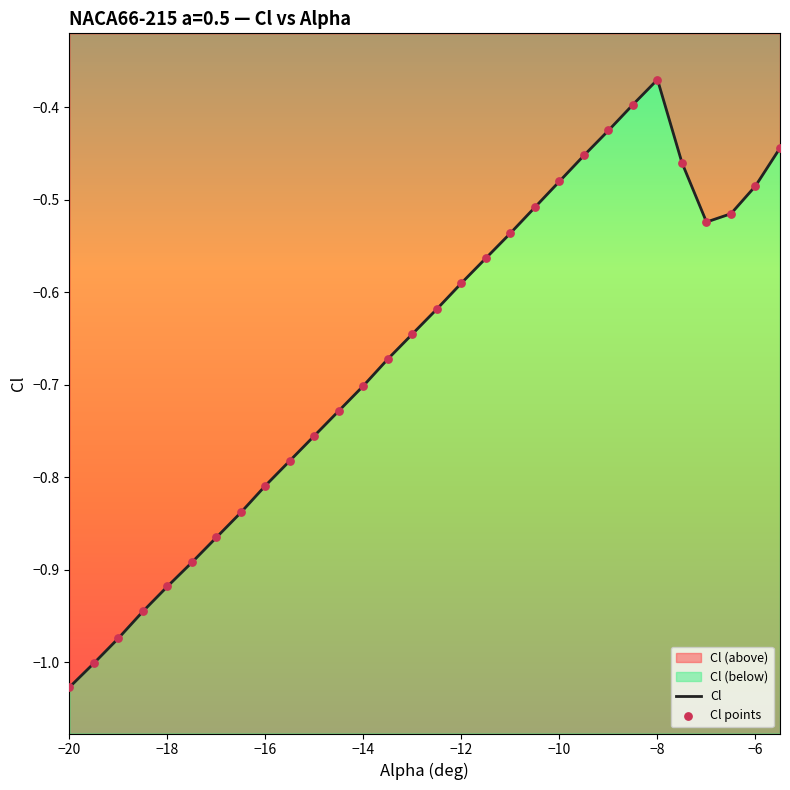

Which series has the largest Y range (max minus min)?

Cl